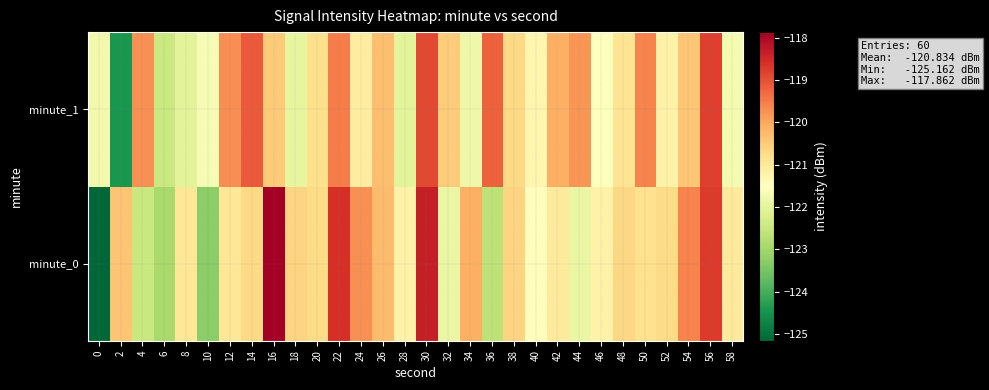

What is the greatest value displayed?

-117.9